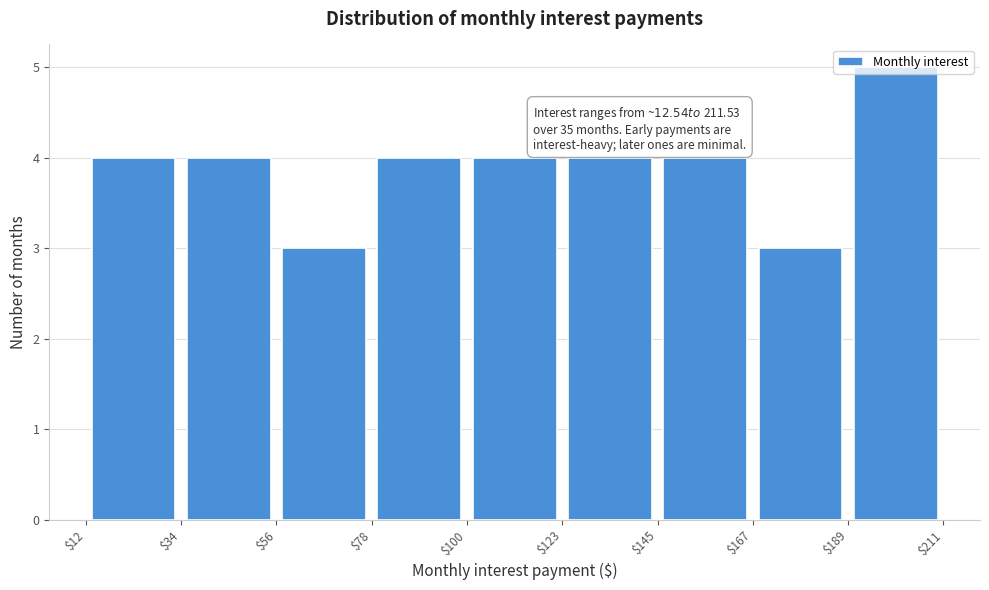

Which range on the x-axis has the tallest bar?

$189 to $211